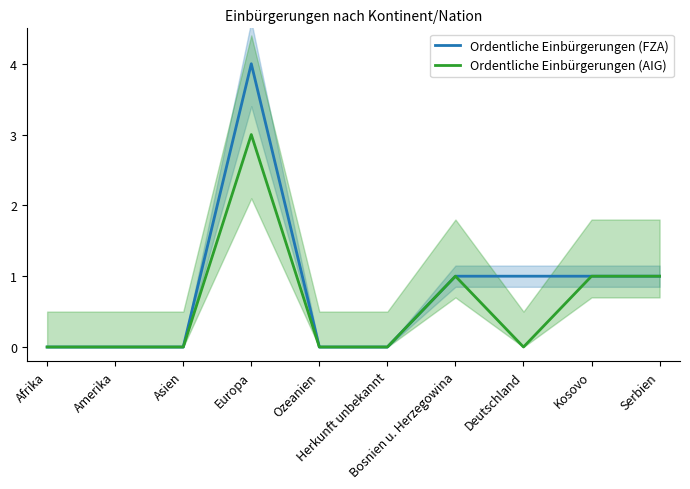

Where is the first local minimum for Ordentliche Einbürgerungen (AIG)?

Deutschland